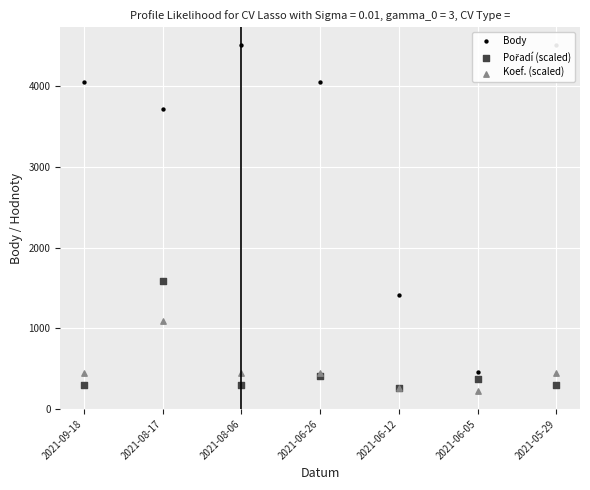

Is the value of Pořadí (scaled) at 2021-06-26 greater than the value of Body at 2021-08-17?

No